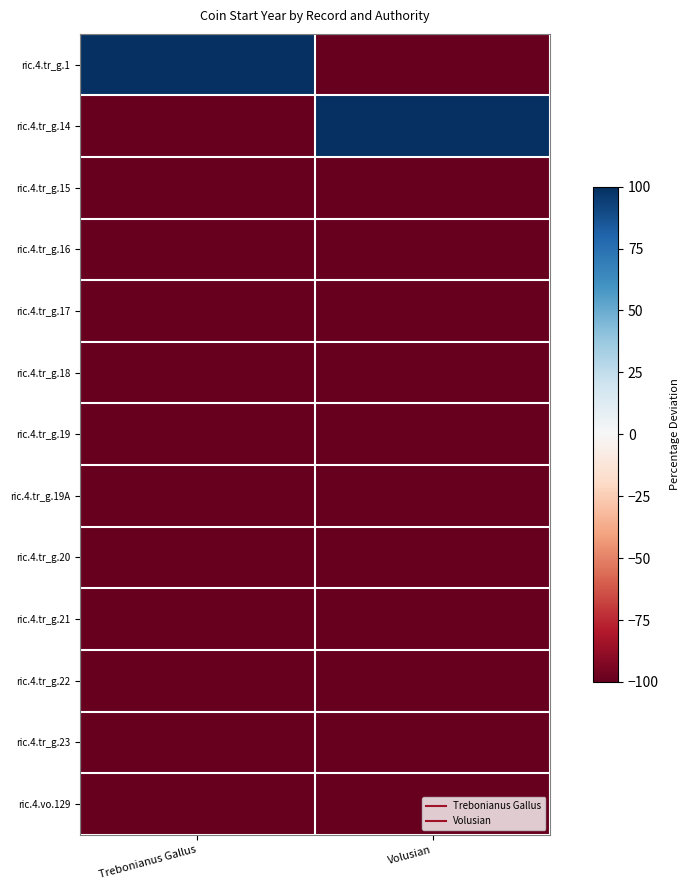

Between Trebonianus Gallus and Volusian, which series saw the biggest shift?

ric.4.tr_g.1